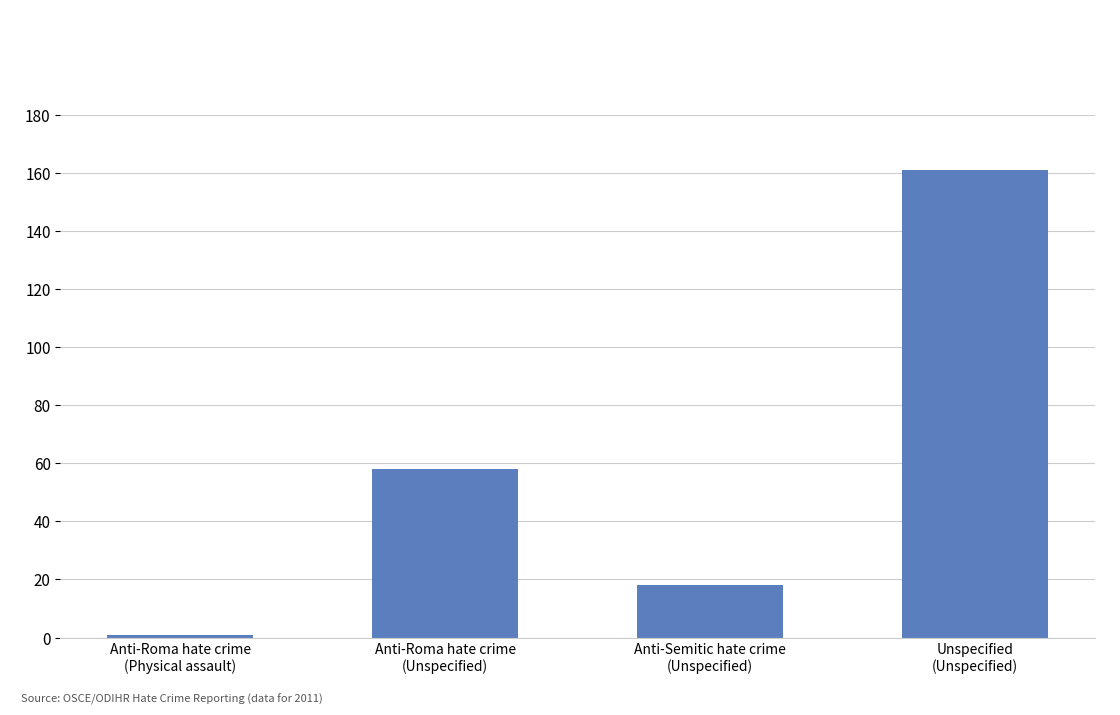

What is the approximate value at Anti-Roma hate crime
(Unspecified), to the nearest 50?

50